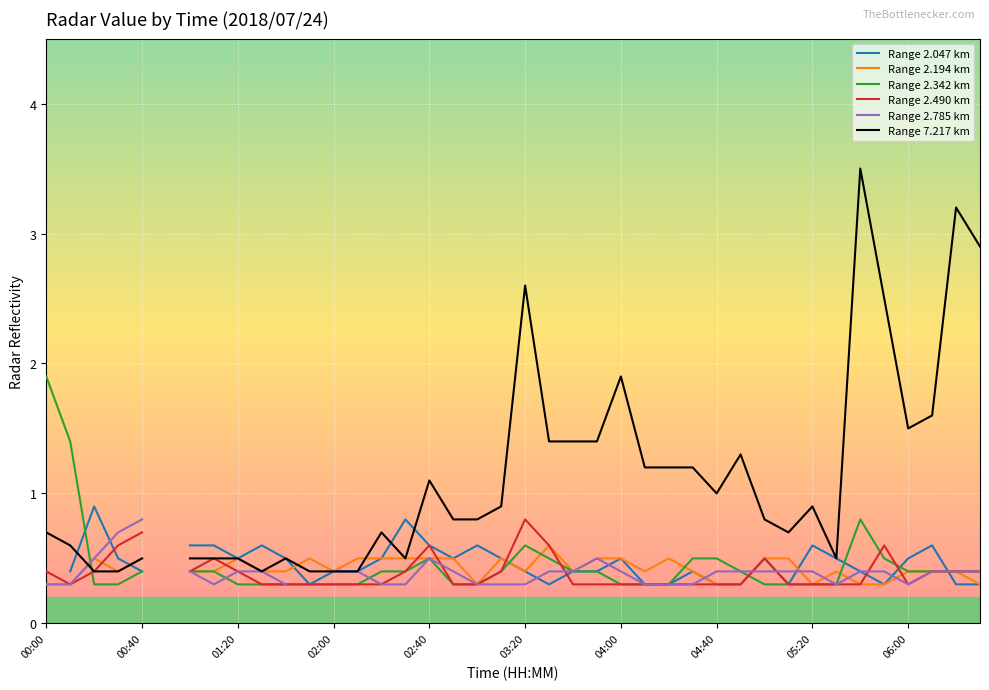

How many times do Range 2.342 km and Range 2.047 km cross each other?

6